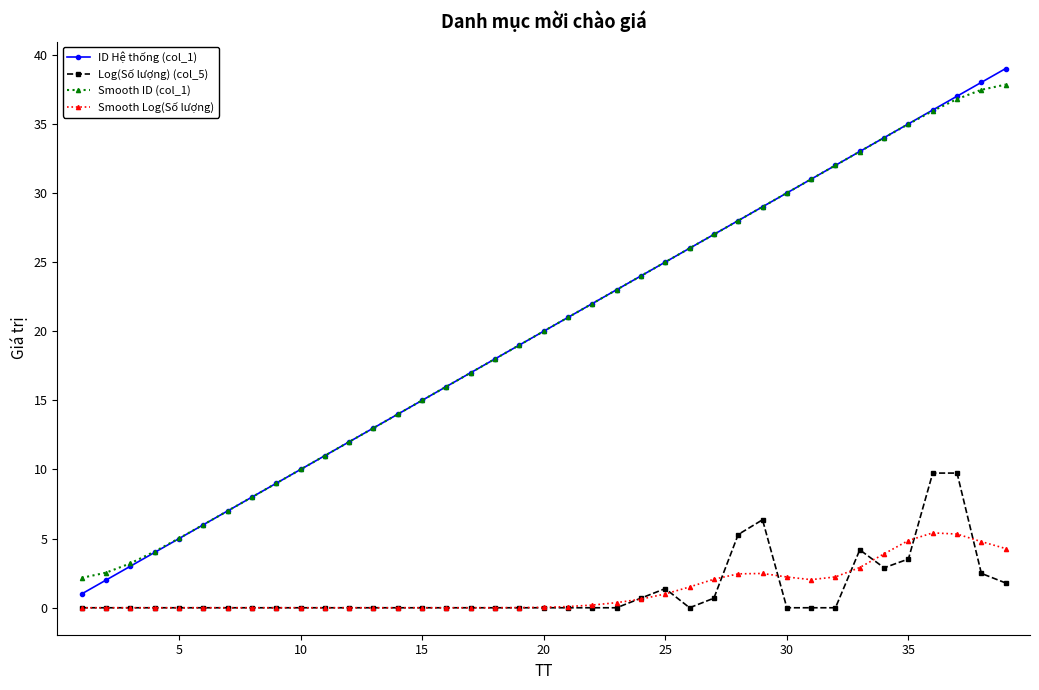

True or false: Smooth ID (col_1) has more than 2 interior local peaks.

False